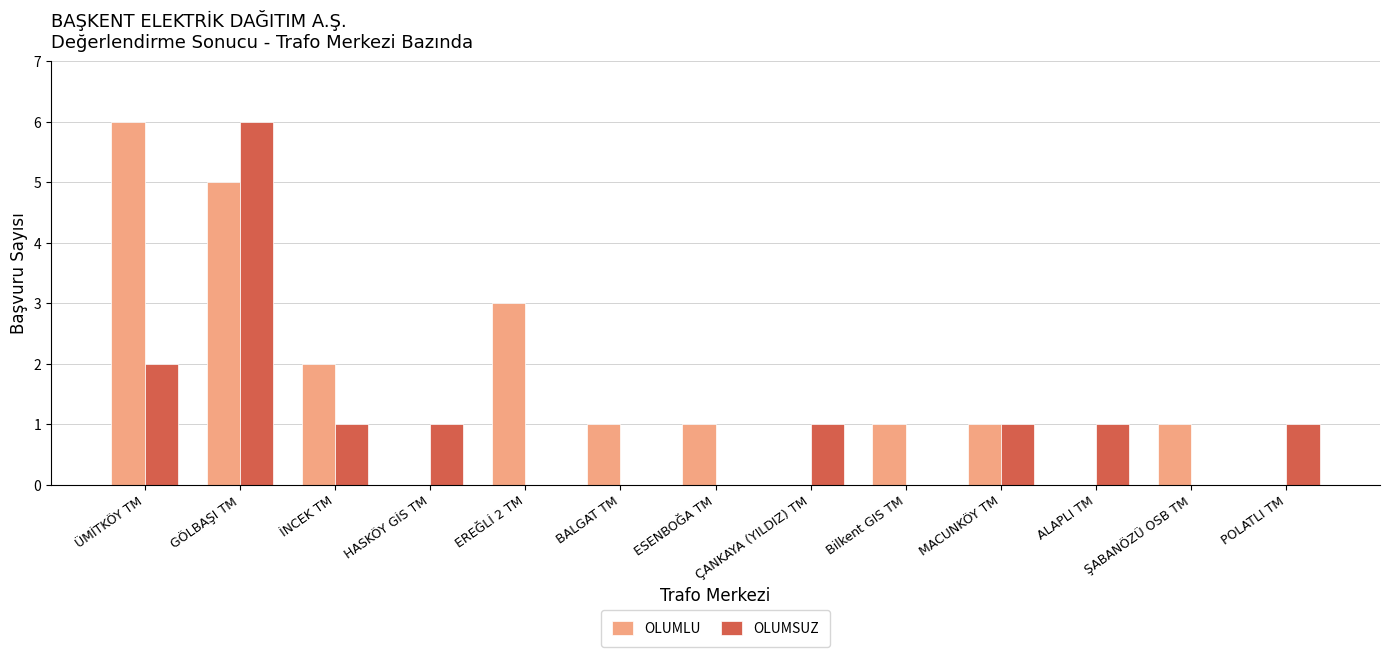

Which series has the largest total across all categories?

OLUMLU